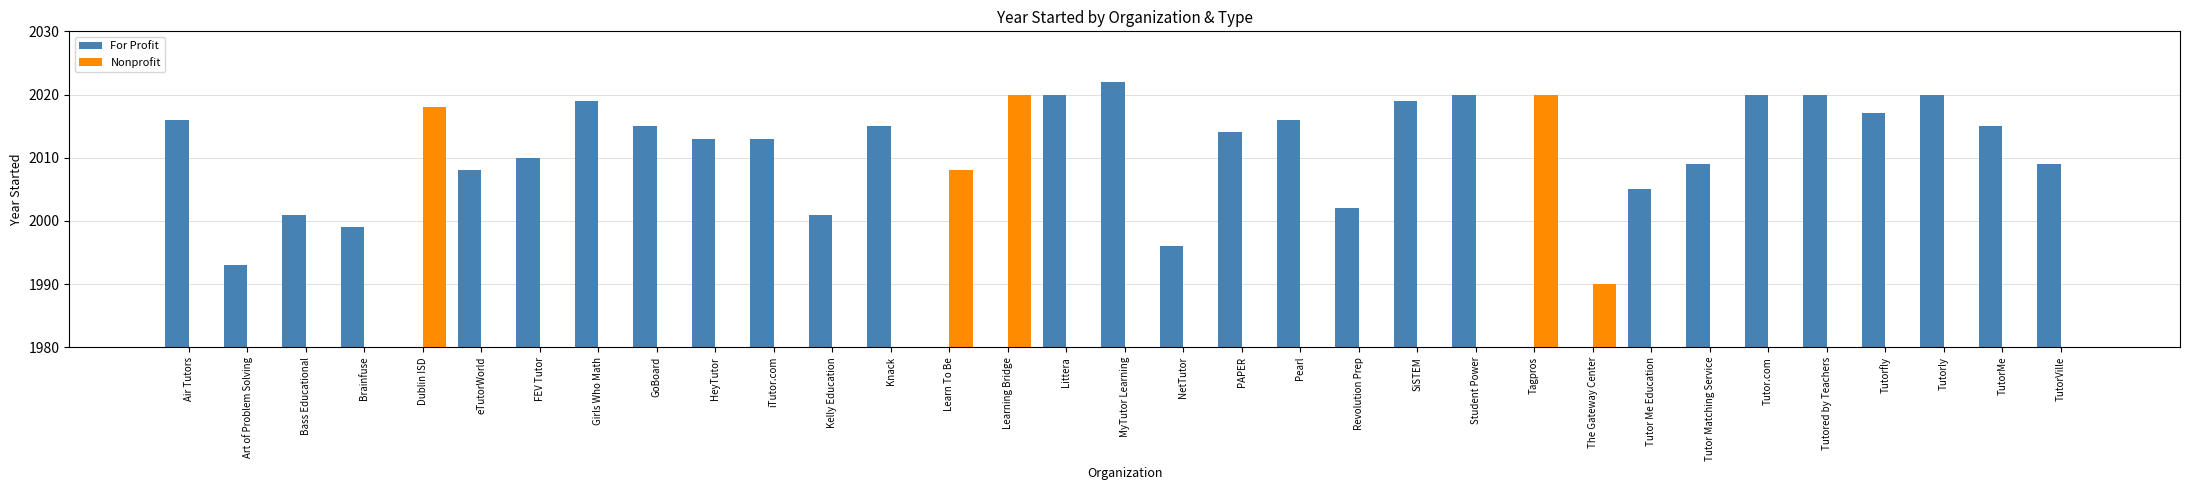

List the labels in order of For Profit value, smallest first.

Dublin ISD, Learn To Be, Learning Bridge, Tagpros, The Gateway Center, Art of Problem Solving, NetTutor, Brainfuse, Bass Educational, Kelly Education, Revolution Prep, Tutor Me Education, eTutorWorld, Tutor Matching Service, TutorVille, FEV Tutor, HeyTutor, iTutor.com, PAPER, GoBoard, Knack, TutorMe, Air Tutors, Pearl, Tutorfly, Girls Who Math, SiSTEM, Littera, Student Power, Tutor.com, Tutored by Teachers, Tutorly, MyTutor Learning